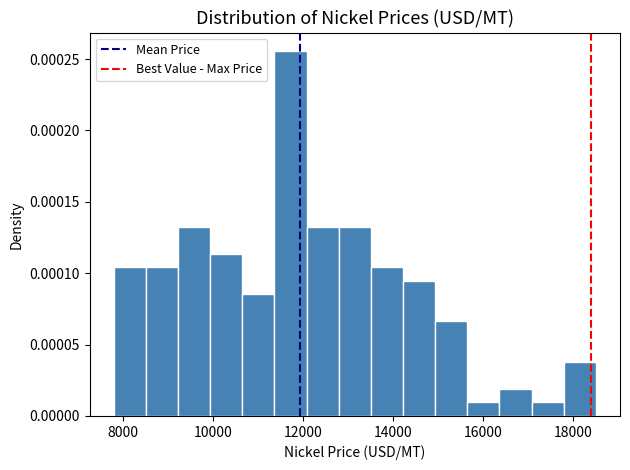

Read against the x-axis, roughly where is the centre of the tallest bar?

11800